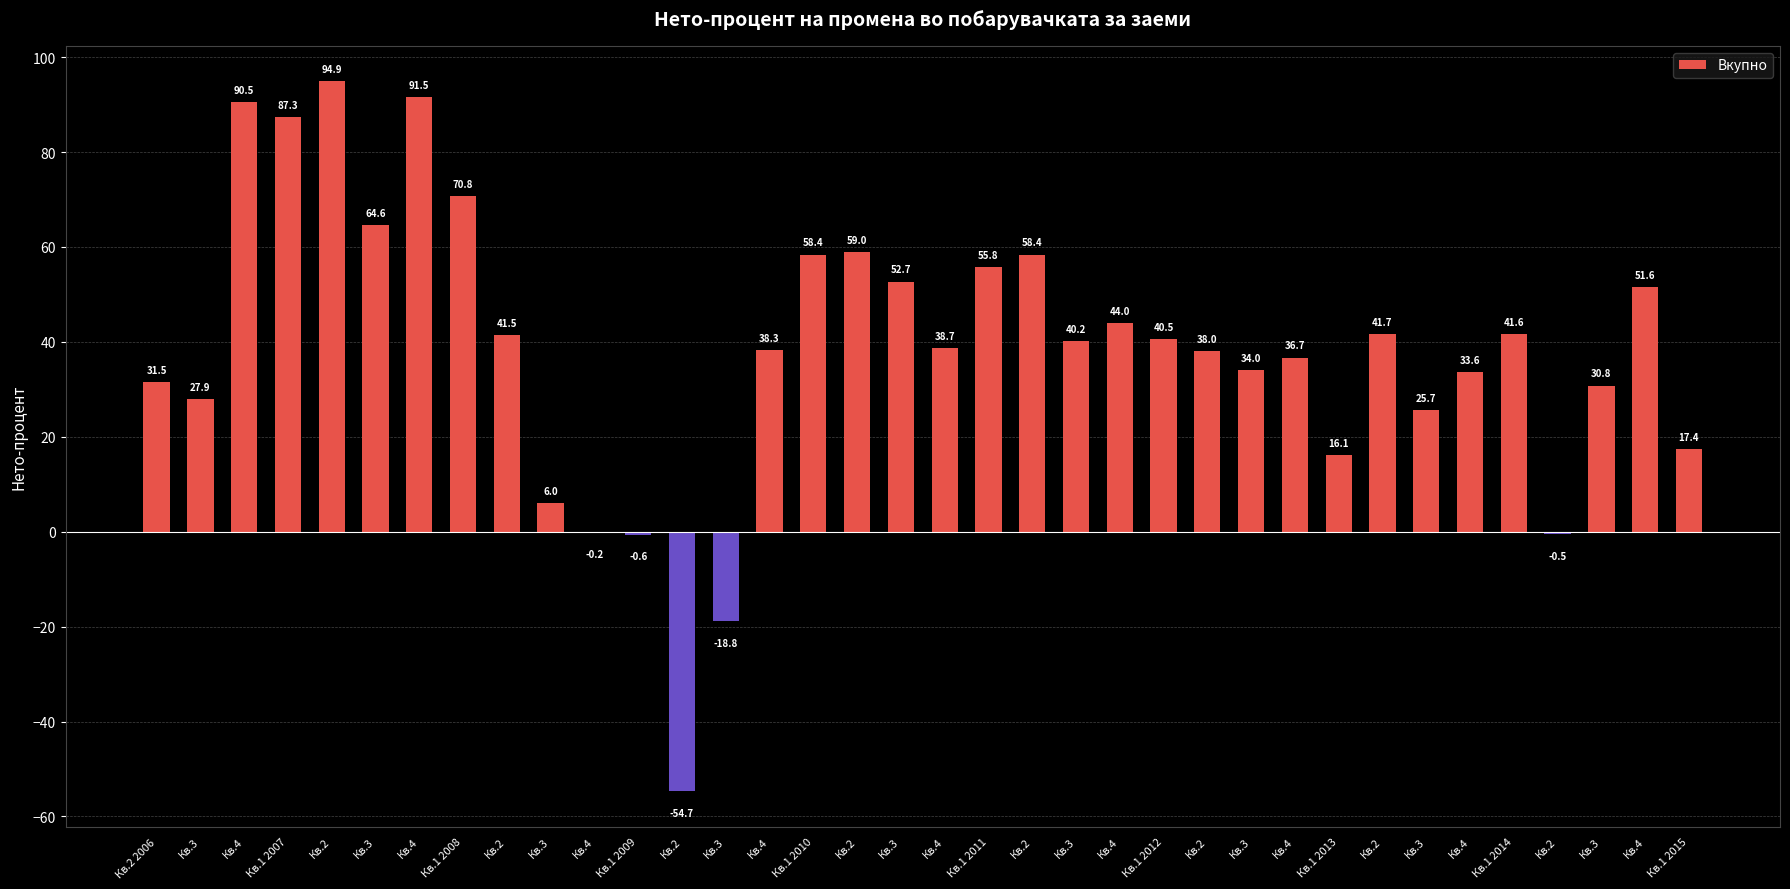

Are the bars horizontal?

No